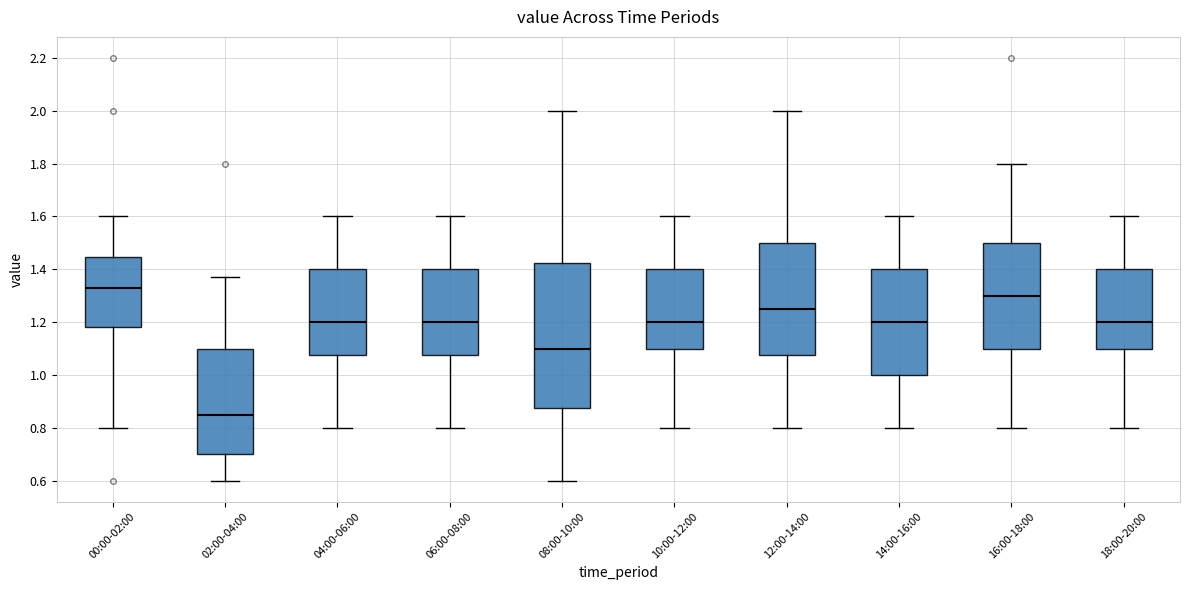

Which box has the lowest median line?

02:00-04:00